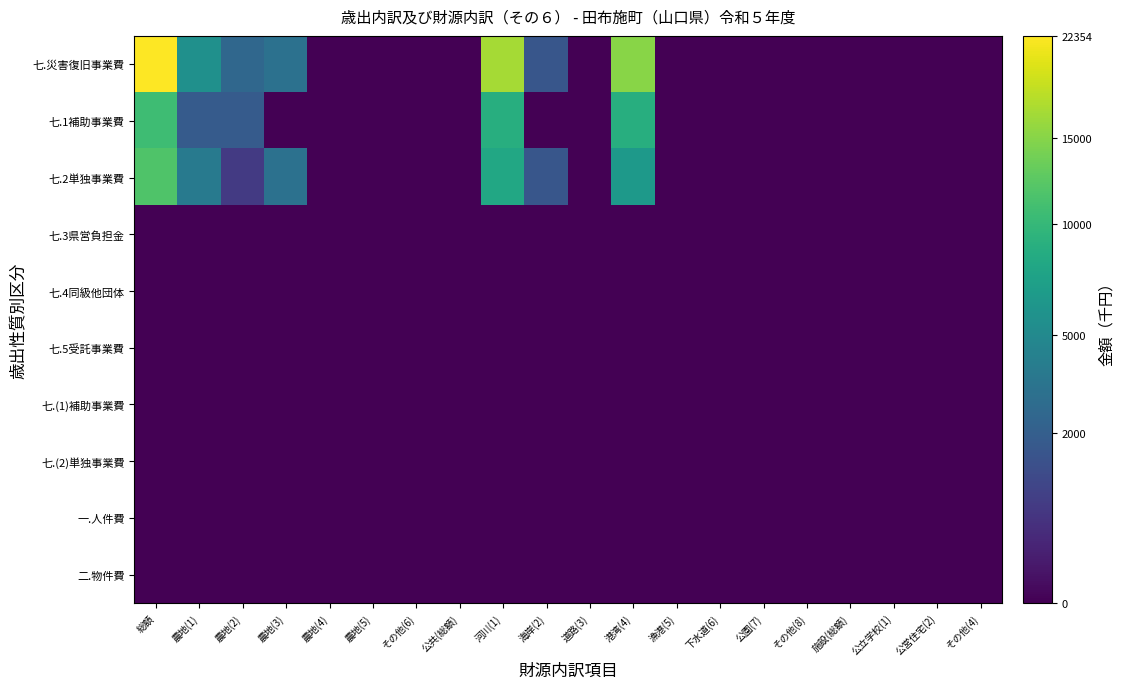

Reading left to right, list all the values displayed in this chart.

七.災害復旧事業費: 総額=149.5	農地(1)=74.8	農地(2)=49.9	農地(3)=55.7	農地(4)=0.0	農地(5)=0.0	その他(6)=0.0	公共(総額)=0.0	河川(1)=129.5	海岸(2)=40.1	道路(3)=0.0	港湾(4)=123.1	漁港(5)=0.0	下水道(6)=0.0	公園(7)=0.0	その他(8)=0.0	施設(総額)=0.0	公立学校(1)=0.0	公営住宅(2)=0.0	その他(4)=0.0
七.1補助事業費: 総額=102.9	農地(1)=43.0	農地(2)=43.0	農地(3)=0.0	農地(4)=0.0	農地(5)=0.0	その他(6)=0.0	公共(総額)=0.0	河川(1)=93.5	海岸(2)=0.0	道路(3)=0.0	港湾(4)=93.5	漁港(5)=0.0	下水道(6)=0.0	公園(7)=0.0	その他(8)=0.0	施設(総額)=0.0	公立学校(1)=0.0	公営住宅(2)=0.0	その他(4)=0.0
七.2単独事業費: 総額=108.4	農地(1)=61.2	農地(2)=25.4	農地(3)=55.7	農地(4)=0.0	農地(5)=0.0	その他(6)=0.0	公共(総額)=0.0	河川(1)=89.5	海岸(2)=40.1	道路(3)=0.0	港湾(4)=80.1	漁港(5)=0.0	下水道(6)=0.0	公園(7)=0.0	その他(8)=0.0	施設(総額)=0.0	公立学校(1)=0.0	公営住宅(2)=0.0	その他(4)=0.0
七.3県営負担金: 総額=0.0	農地(1)=0.0	農地(2)=0.0	農地(3)=0.0	農地(4)=0.0	農地(5)=0.0	その他(6)=0.0	公共(総額)=0.0	河川(1)=0.0	海岸(2)=0.0	道路(3)=0.0	港湾(4)=0.0	漁港(5)=0.0	下水道(6)=0.0	公園(7)=0.0	その他(8)=0.0	施設(総額)=0.0	公立学校(1)=0.0	公営住宅(2)=0.0	その他(4)=0.0
七.4同級他団体: 総額=0.0	農地(1)=0.0	農地(2)=0.0	農地(3)=0.0	農地(4)=0.0	農地(5)=0.0	その他(6)=0.0	公共(総額)=0.0	河川(1)=0.0	海岸(2)=0.0	道路(3)=0.0	港湾(4)=0.0	漁港(5)=0.0	下水道(6)=0.0	公園(7)=0.0	その他(8)=0.0	施設(総額)=0.0	公立学校(1)=0.0	公営住宅(2)=0.0	その他(4)=0.0
七.5受託事業費: 総額=0.0	農地(1)=0.0	農地(2)=0.0	農地(3)=0.0	農地(4)=0.0	農地(5)=0.0	その他(6)=0.0	公共(総額)=0.0	河川(1)=0.0	海岸(2)=0.0	道路(3)=0.0	港湾(4)=0.0	漁港(5)=0.0	下水道(6)=0.0	公園(7)=0.0	その他(8)=0.0	施設(総額)=0.0	公立学校(1)=0.0	公営住宅(2)=0.0	その他(4)=0.0
七.(1)補助事業費: 総額=0.0	農地(1)=0.0	農地(2)=0.0	農地(3)=0.0	農地(4)=0.0	農地(5)=0.0	その他(6)=0.0	公共(総額)=0.0	河川(1)=0.0	海岸(2)=0.0	道路(3)=0.0	港湾(4)=0.0	漁港(5)=0.0	下水道(6)=0.0	公園(7)=0.0	その他(8)=0.0	施設(総額)=0.0	公立学校(1)=0.0	公営住宅(2)=0.0	その他(4)=0.0
七.(2)単独事業費: 総額=0.0	農地(1)=0.0	農地(2)=0.0	農地(3)=0.0	農地(4)=0.0	農地(5)=0.0	その他(6)=0.0	公共(総額)=0.0	河川(1)=0.0	海岸(2)=0.0	道路(3)=0.0	港湾(4)=0.0	漁港(5)=0.0	下水道(6)=0.0	公園(7)=0.0	その他(8)=0.0	施設(総額)=0.0	公立学校(1)=0.0	公営住宅(2)=0.0	その他(4)=0.0
一.人件費: 総額=0.0	農地(1)=0.0	農地(2)=0.0	農地(3)=0.0	農地(4)=0.0	農地(5)=0.0	その他(6)=0.0	公共(総額)=0.0	河川(1)=0.0	海岸(2)=0.0	道路(3)=0.0	港湾(4)=0.0	漁港(5)=0.0	下水道(6)=0.0	公園(7)=0.0	その他(8)=0.0	施設(総額)=0.0	公立学校(1)=0.0	公営住宅(2)=0.0	その他(4)=0.0
二.物件費: 総額=0.0	農地(1)=0.0	農地(2)=0.0	農地(3)=0.0	農地(4)=0.0	農地(5)=0.0	その他(6)=0.0	公共(総額)=0.0	河川(1)=0.0	海岸(2)=0.0	道路(3)=0.0	港湾(4)=0.0	漁港(5)=0.0	下水道(6)=0.0	公園(7)=0.0	その他(8)=0.0	施設(総額)=0.0	公立学校(1)=0.0	公営住宅(2)=0.0	その他(4)=0.0